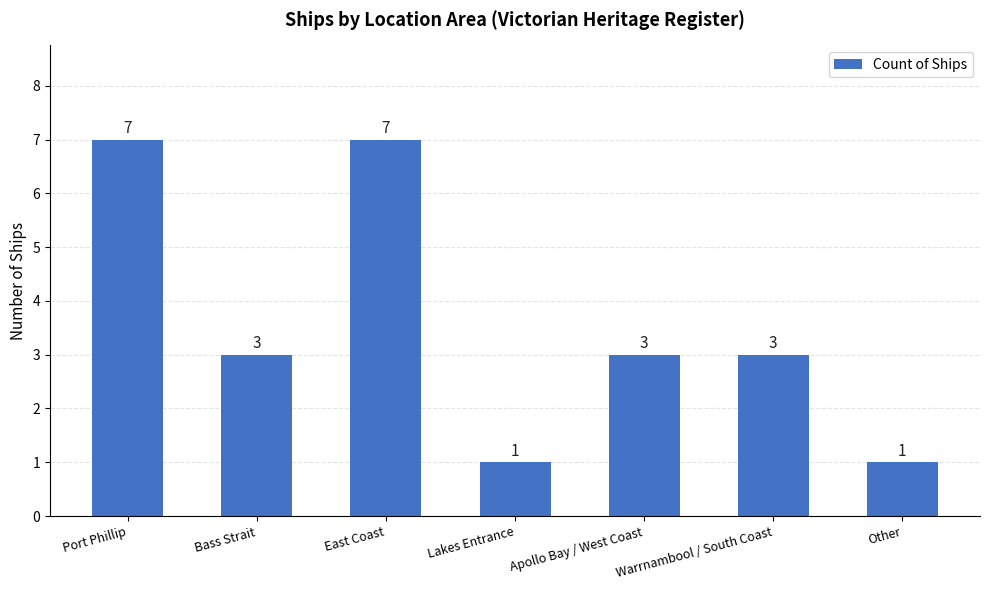

Read the value at Bass Strait.

3